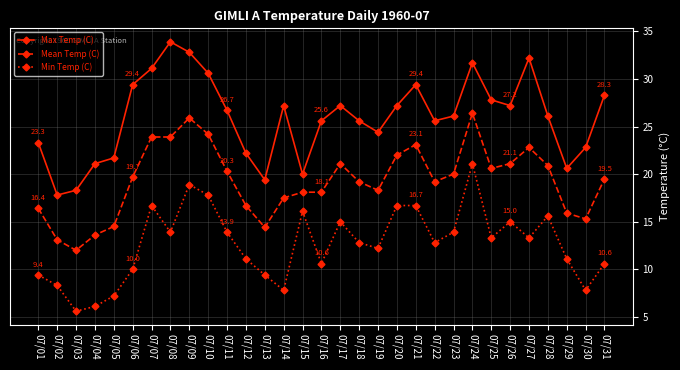

True or false: Min Temp (C) and Mean Temp (C) intersect in this chart.

False